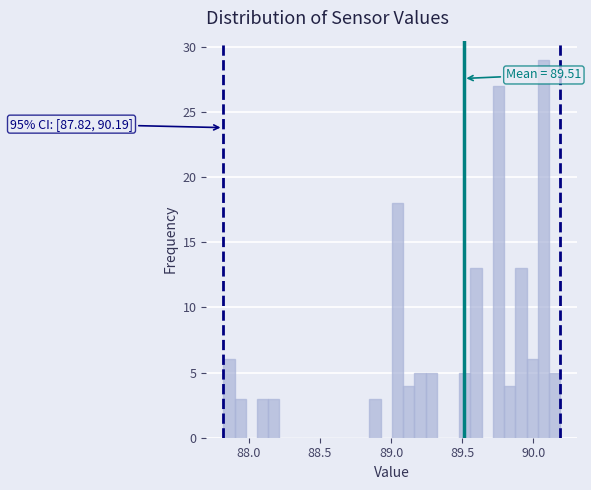

Read against the x-axis, roughly where is the centre of the tallest bar?

90.05